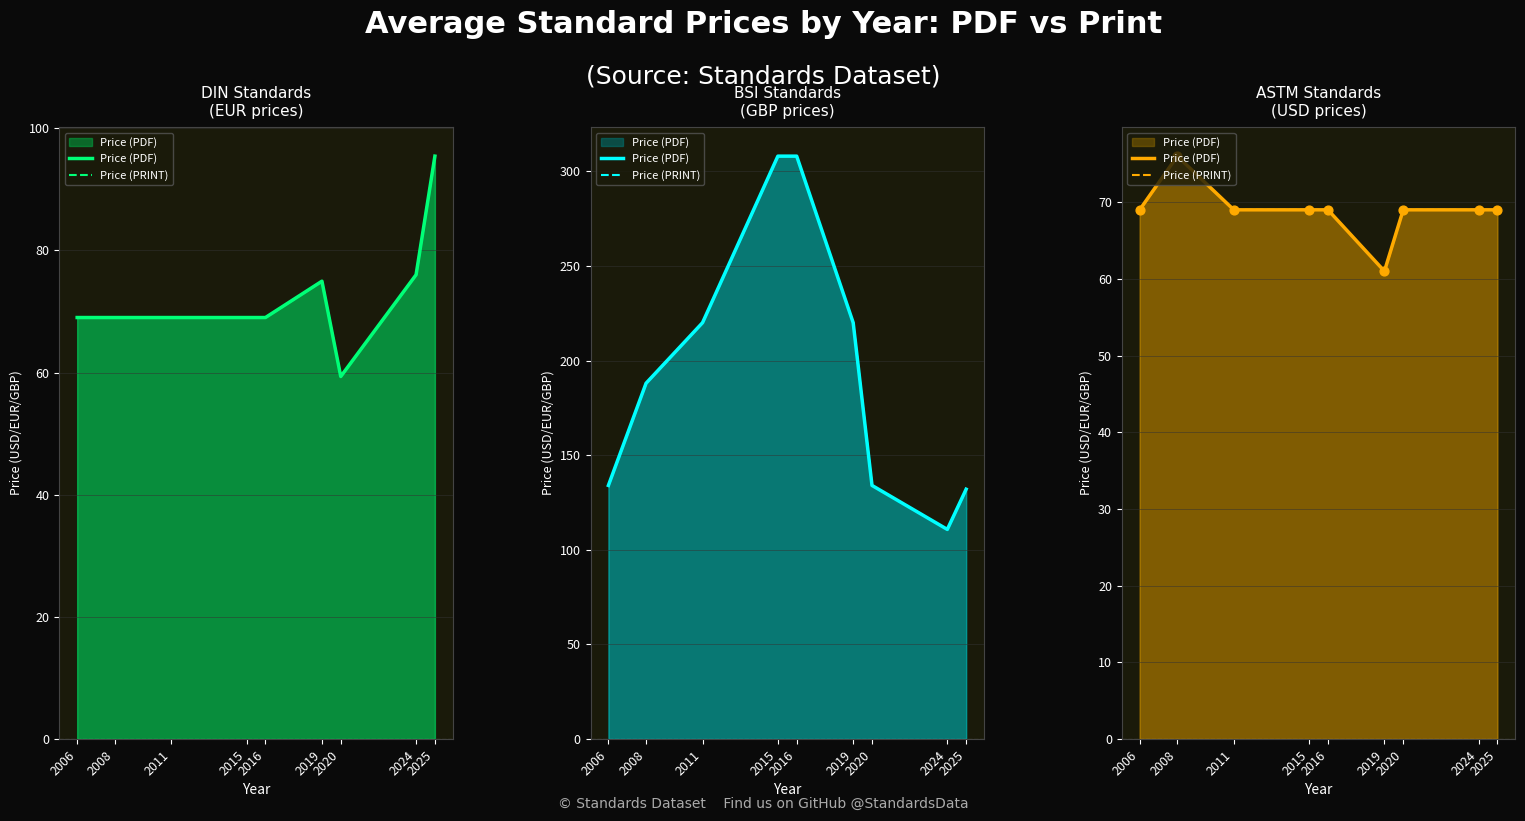

Which series has the largest total across all categories?

Price (PDF)